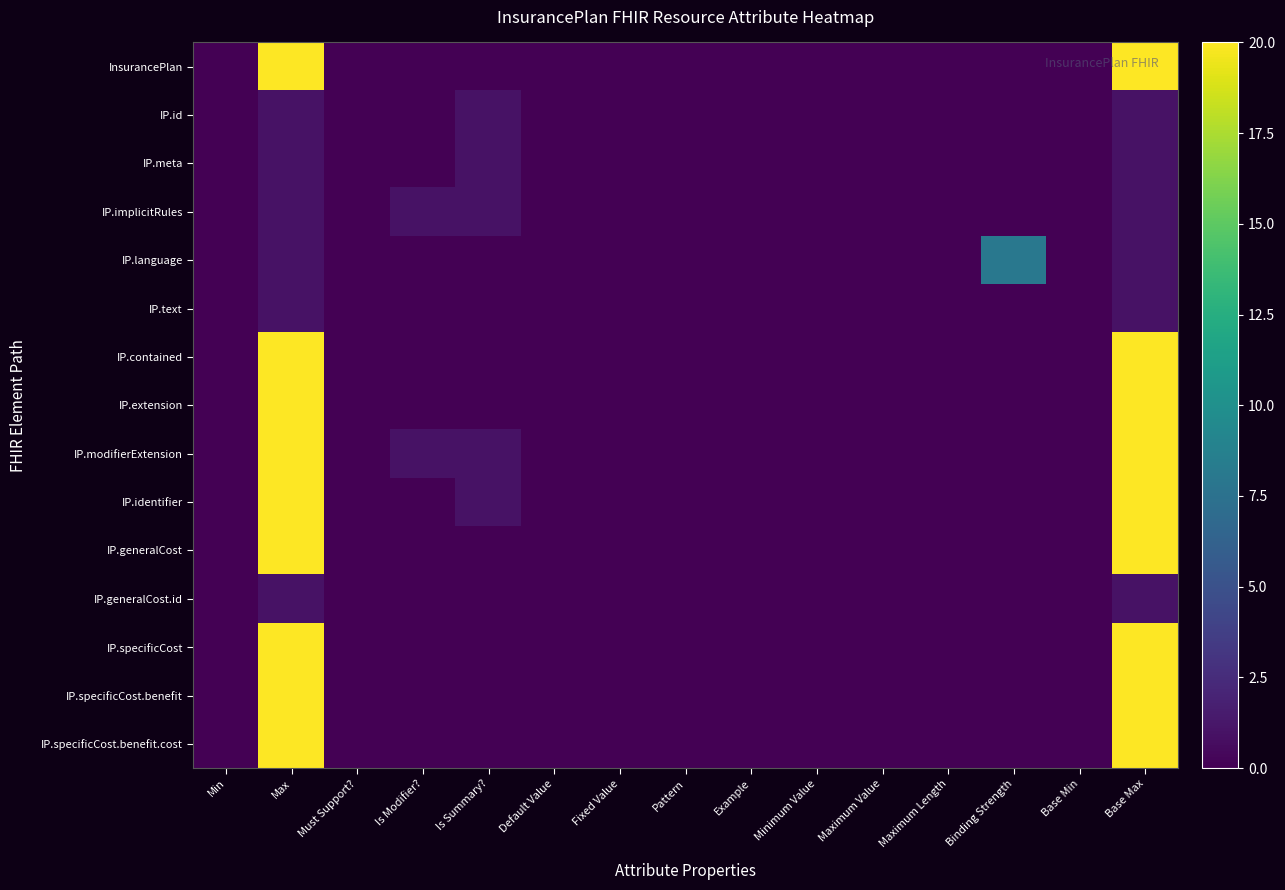

Reading left to right, transcribe all the data shown in this chart.

InsurancePlan: Min=0	Max=20	Must Support?=0	Is Modifier?=0	Is Summary?=0	Default Value=0	Fixed Value=0	Pattern=0	Example=0	Minimum Value=0	Maximum Value=0	Maximum Length=0	Binding Strength=0	Base Min=0	Base Max=20
IP.id: Min=0	Max=1	Must Support?=0	Is Modifier?=0	Is Summary?=1	Default Value=0	Fixed Value=0	Pattern=0	Example=0	Minimum Value=0	Maximum Value=0	Maximum Length=0	Binding Strength=0	Base Min=0	Base Max=1
IP.meta: Min=0	Max=1	Must Support?=0	Is Modifier?=0	Is Summary?=1	Default Value=0	Fixed Value=0	Pattern=0	Example=0	Minimum Value=0	Maximum Value=0	Maximum Length=0	Binding Strength=0	Base Min=0	Base Max=1
IP.implicitRules: Min=0	Max=1	Must Support?=0	Is Modifier?=1	Is Summary?=1	Default Value=0	Fixed Value=0	Pattern=0	Example=0	Minimum Value=0	Maximum Value=0	Maximum Length=0	Binding Strength=0	Base Min=0	Base Max=1
IP.language: Min=0	Max=1	Must Support?=0	Is Modifier?=0	Is Summary?=0	Default Value=0	Fixed Value=0	Pattern=0	Example=0	Minimum Value=0	Maximum Value=0	Maximum Length=0	Binding Strength=8	Base Min=0	Base Max=1
IP.text: Min=0	Max=1	Must Support?=0	Is Modifier?=0	Is Summary?=0	Default Value=0	Fixed Value=0	Pattern=0	Example=0	Minimum Value=0	Maximum Value=0	Maximum Length=0	Binding Strength=0	Base Min=0	Base Max=1
IP.contained: Min=0	Max=20	Must Support?=0	Is Modifier?=0	Is Summary?=0	Default Value=0	Fixed Value=0	Pattern=0	Example=0	Minimum Value=0	Maximum Value=0	Maximum Length=0	Binding Strength=0	Base Min=0	Base Max=20
IP.extension: Min=0	Max=20	Must Support?=0	Is Modifier?=0	Is Summary?=0	Default Value=0	Fixed Value=0	Pattern=0	Example=0	Minimum Value=0	Maximum Value=0	Maximum Length=0	Binding Strength=0	Base Min=0	Base Max=20
IP.modifierExtension: Min=0	Max=20	Must Support?=0	Is Modifier?=1	Is Summary?=1	Default Value=0	Fixed Value=0	Pattern=0	Example=0	Minimum Value=0	Maximum Value=0	Maximum Length=0	Binding Strength=0	Base Min=0	Base Max=20
IP.identifier: Min=0	Max=20	Must Support?=0	Is Modifier?=0	Is Summary?=1	Default Value=0	Fixed Value=0	Pattern=0	Example=0	Minimum Value=0	Maximum Value=0	Maximum Length=0	Binding Strength=0	Base Min=0	Base Max=20
IP.generalCost: Min=0	Max=20	Must Support?=0	Is Modifier?=0	Is Summary?=0	Default Value=0	Fixed Value=0	Pattern=0	Example=0	Minimum Value=0	Maximum Value=0	Maximum Length=0	Binding Strength=0	Base Min=0	Base Max=20
IP.generalCost.id: Min=0	Max=1	Must Support?=0	Is Modifier?=0	Is Summary?=0	Default Value=0	Fixed Value=0	Pattern=0	Example=0	Minimum Value=0	Maximum Value=0	Maximum Length=0	Binding Strength=0	Base Min=0	Base Max=1
IP.specificCost: Min=0	Max=20	Must Support?=0	Is Modifier?=0	Is Summary?=0	Default Value=0	Fixed Value=0	Pattern=0	Example=0	Minimum Value=0	Maximum Value=0	Maximum Length=0	Binding Strength=0	Base Min=0	Base Max=20
IP.specificCost.benefit: Min=0	Max=20	Must Support?=0	Is Modifier?=0	Is Summary?=0	Default Value=0	Fixed Value=0	Pattern=0	Example=0	Minimum Value=0	Maximum Value=0	Maximum Length=0	Binding Strength=0	Base Min=0	Base Max=20
IP.specificCost.benefit.cost: Min=0	Max=20	Must Support?=0	Is Modifier?=0	Is Summary?=0	Default Value=0	Fixed Value=0	Pattern=0	Example=0	Minimum Value=0	Maximum Value=0	Maximum Length=0	Binding Strength=0	Base Min=0	Base Max=20